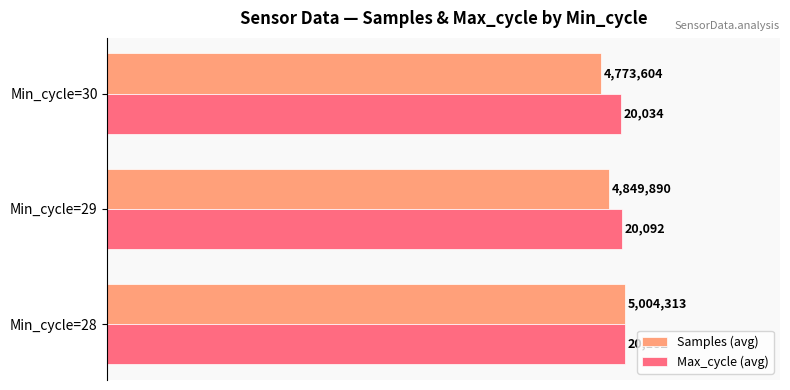

What are all the series names shown in the legend?

Samples (avg), Max_cycle (avg)